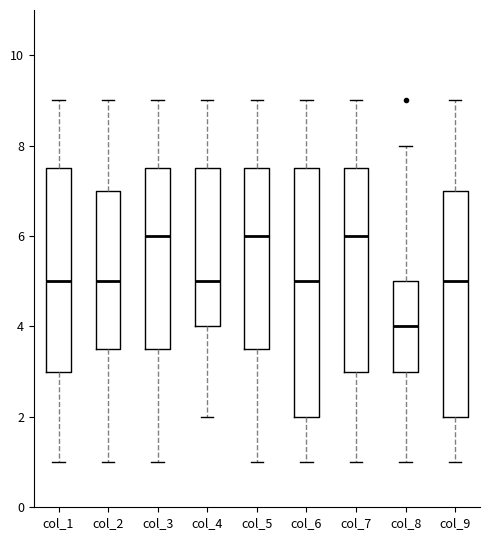

Reading left to right, transcribe this box plot: for each box, give where its median line is, the range the box spans, and where its two whiskers end, as read against the y-axis. The values are not printed on the chart, so give them approximately, as read against the axis.

col_1: median 5.0, box 3.0 to 7.6, whiskers 1.0 to 9.0
col_2: median 5.0, box 3.6 to 7.0, whiskers 1.0 to 9.0
col_3: median 6.0, box 3.6 to 7.6, whiskers 1.0 to 9.0
col_4: median 5.0, box 4.0 to 7.6, whiskers 2.0 to 9.0
col_5: median 6.0, box 3.6 to 7.6, whiskers 1.0 to 9.0
col_6: median 5.0, box 2.0 to 7.6, whiskers 1.0 to 9.0
col_7: median 6.0, box 3.0 to 7.6, whiskers 1.0 to 9.0
col_8: median 4.0, box 3.0 to 5.0, whiskers 1.0 to 8.0
col_9: median 5.0, box 2.0 to 7.0, whiskers 1.0 to 9.0